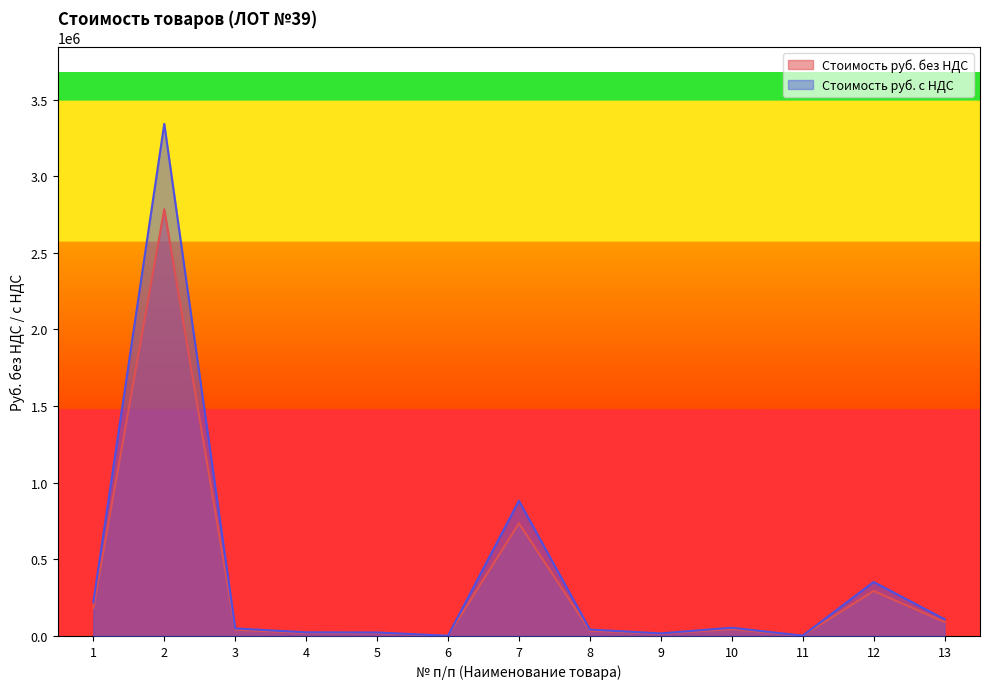

What value does the Стоимость руб. с НДС series have at 11?

1769.3